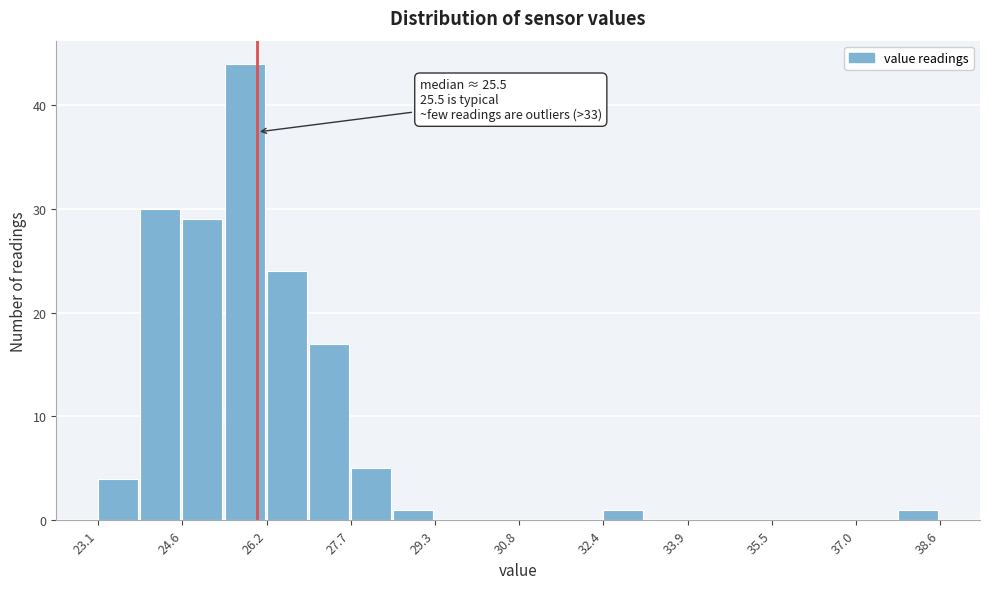

Read against the x-axis, roughly where is the centre of the tallest bar?

25.8